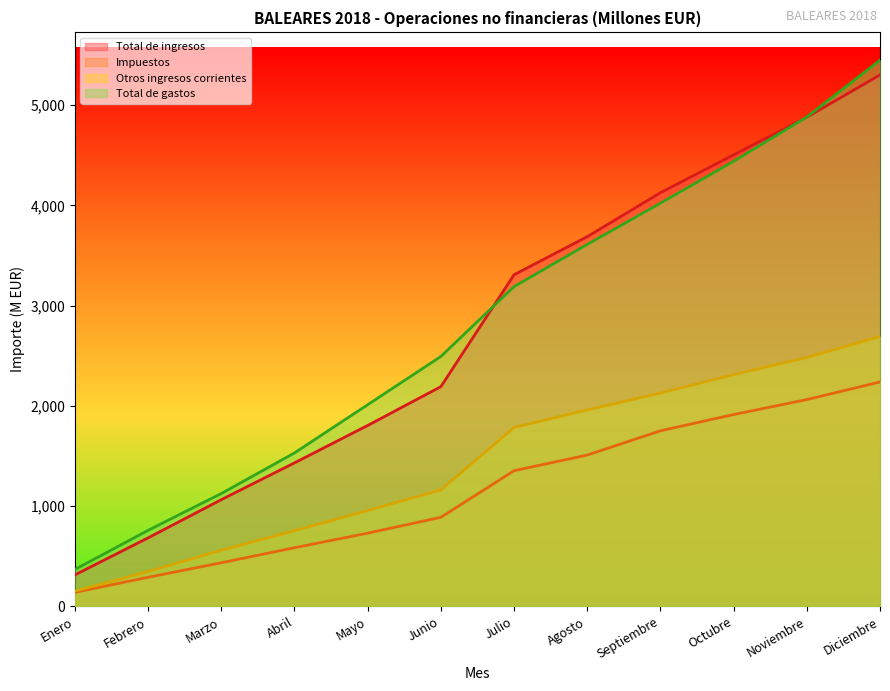

How many values in the Total de ingresos series are below 3308?

6